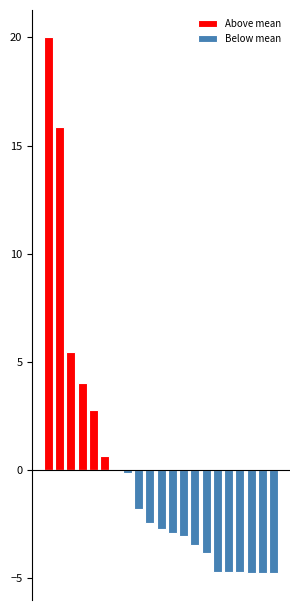

How many values in Above mean are above zero?

7